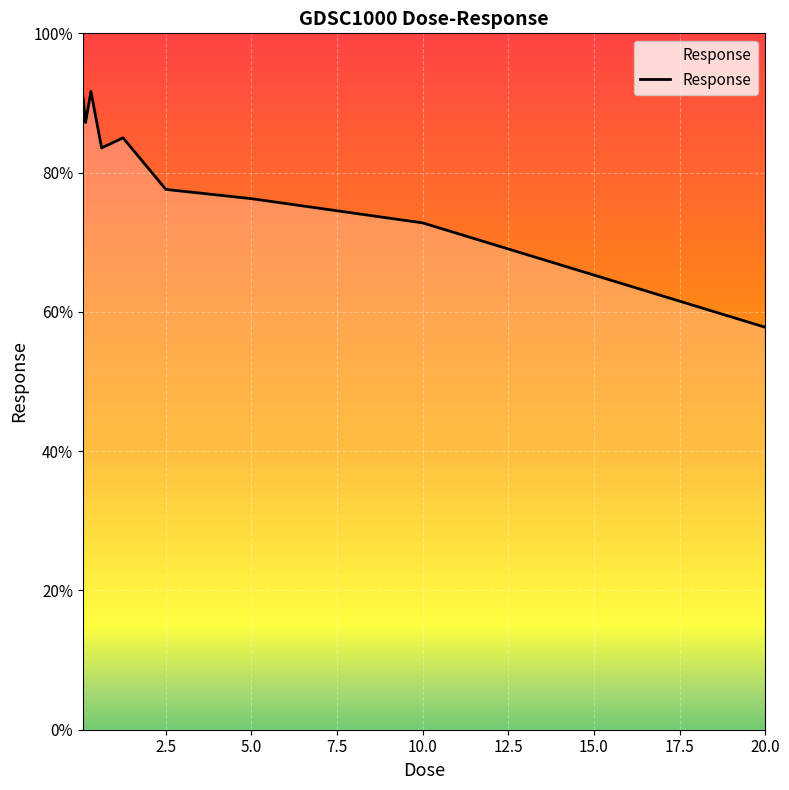

What is the difference between the maximum and minimum values?

33.9